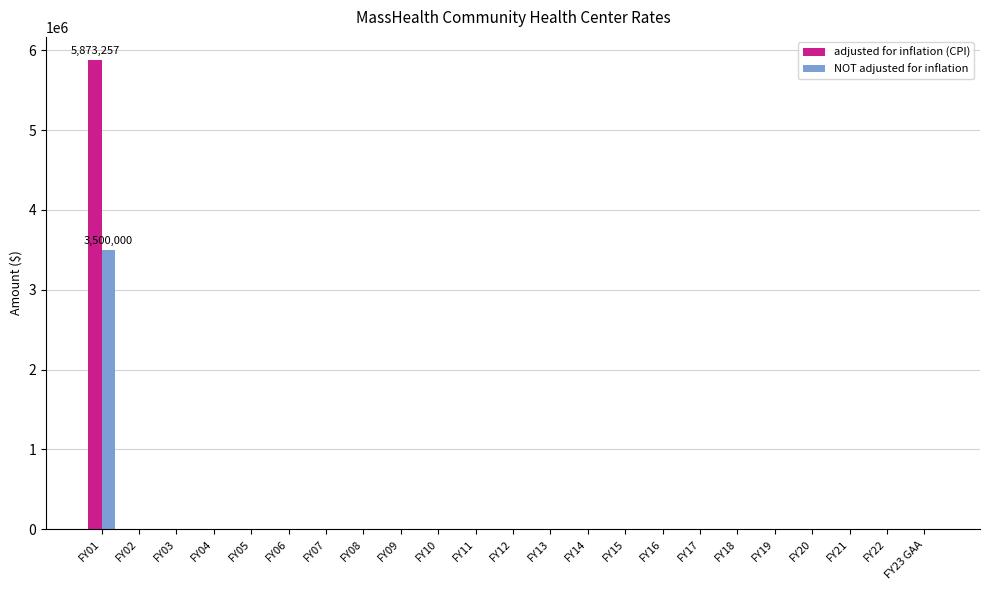

Is it true that adjusted for inflation (CPI) equals 0 at FY03?

True